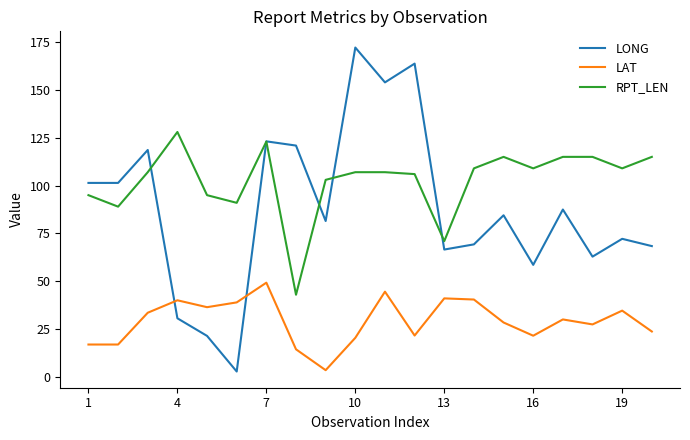

Which series has the widest spread of values?

LONG